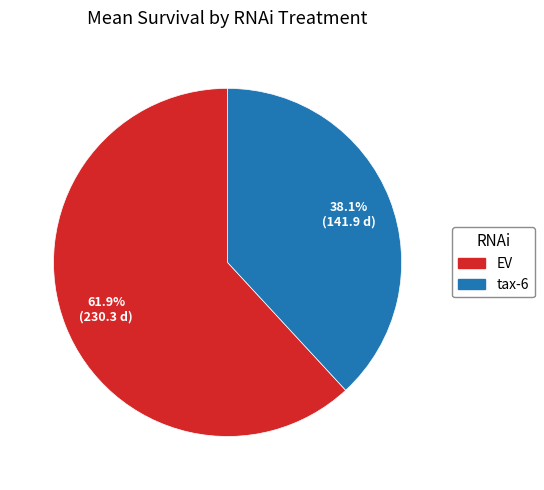

Between EV and tax-6, which is larger?

EV